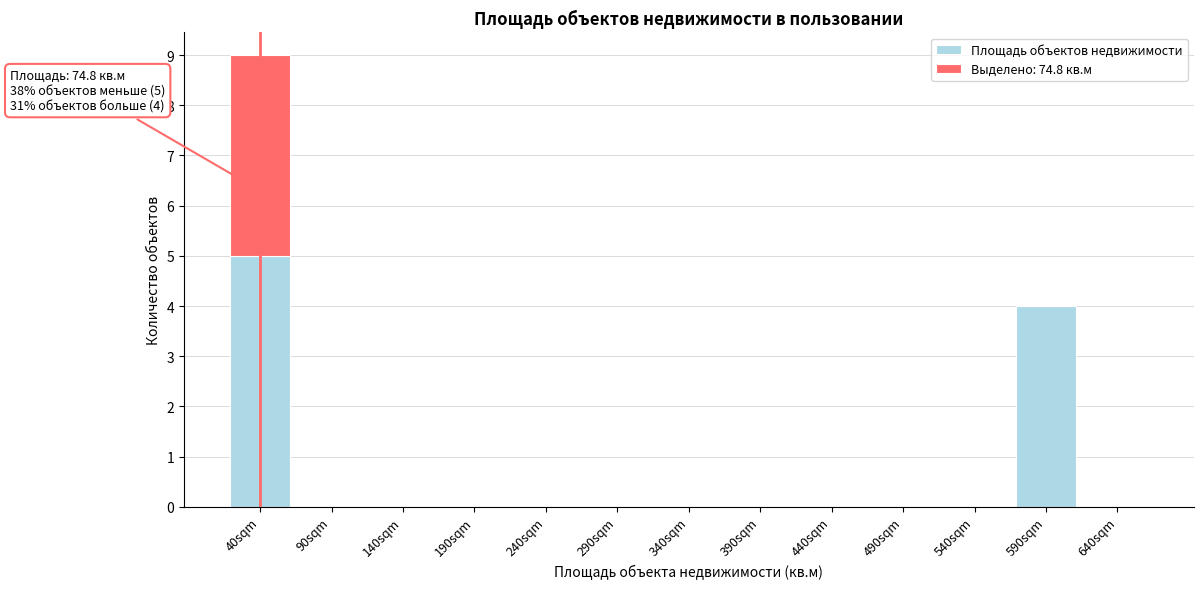

Reading left to right, transcribe the values for Площадь объектов недвижимости.

40sqm=5	90sqm=0	140sqm=0	190sqm=0	240sqm=0	290sqm=0	340sqm=0	390sqm=0	440sqm=0	490sqm=0	540sqm=0	590sqm=4	640sqm=0